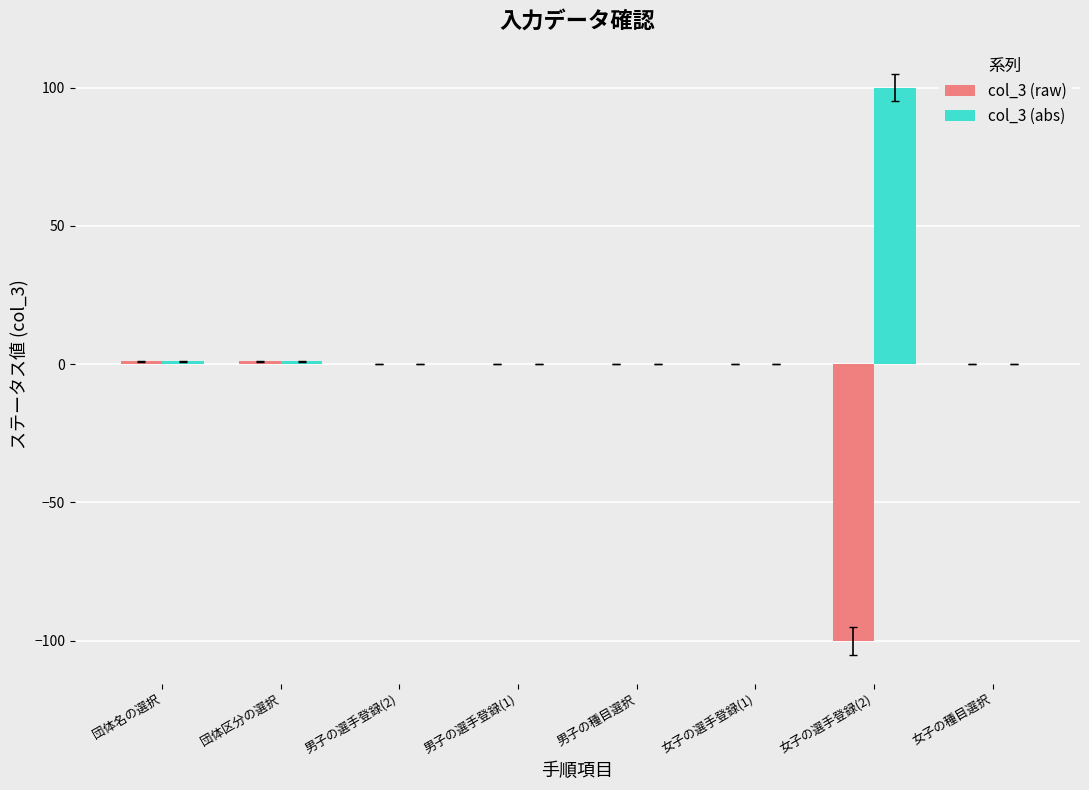

The value of col_3 (abs) at 女子の選手登録(2) is 100.0. True or false?

True